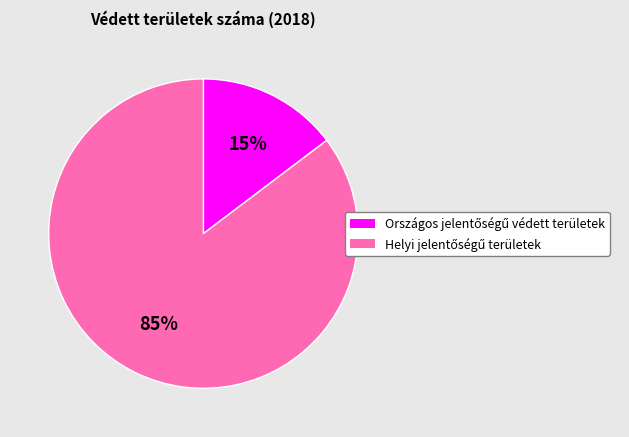

Is there any slice that represents more than half of the pie?

Yes